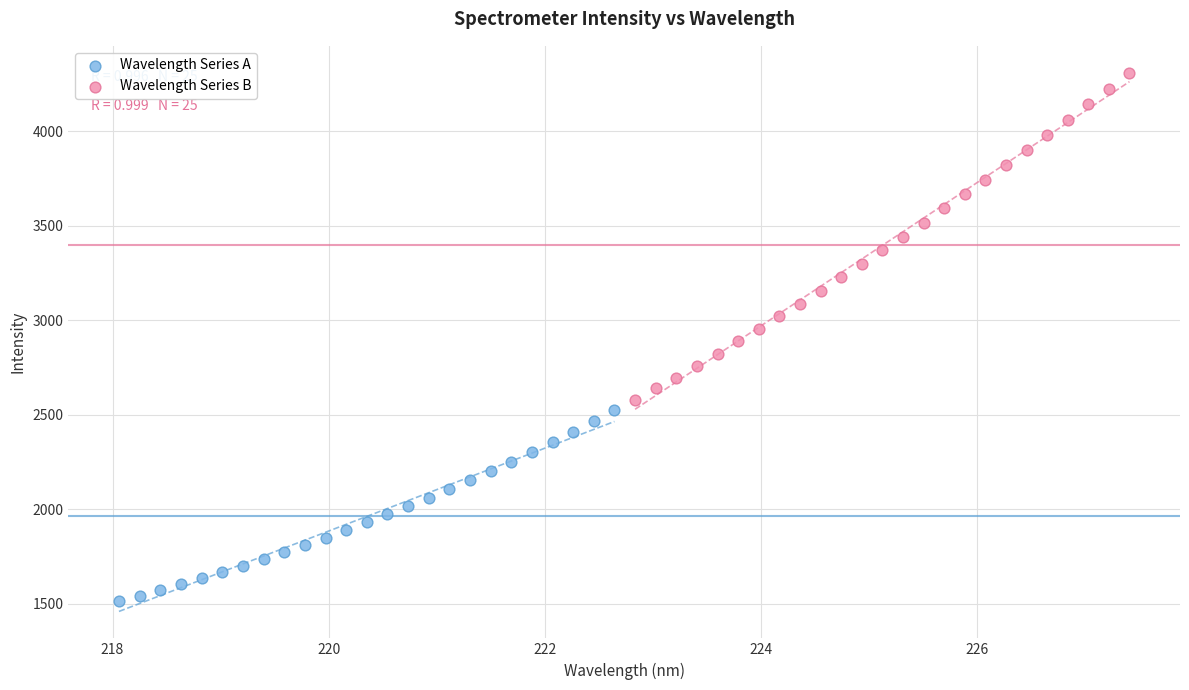

Which series reaches the maximum Y coordinate?

Wavelength Series B